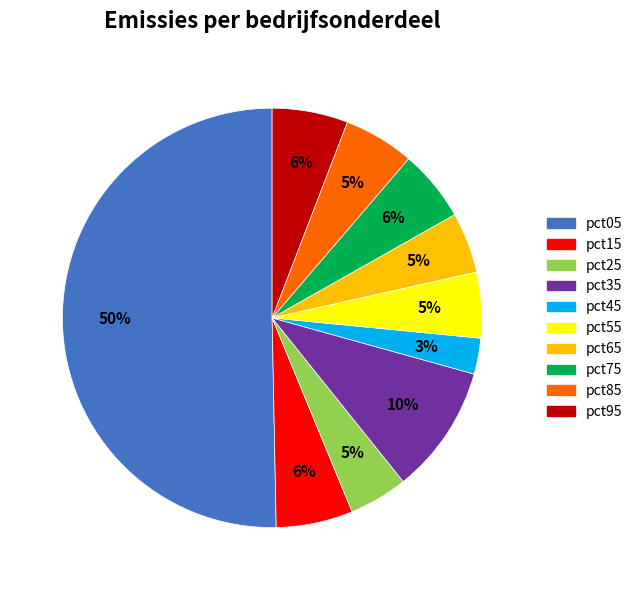

True or false: pct35 accounts for 22% of the total.

False